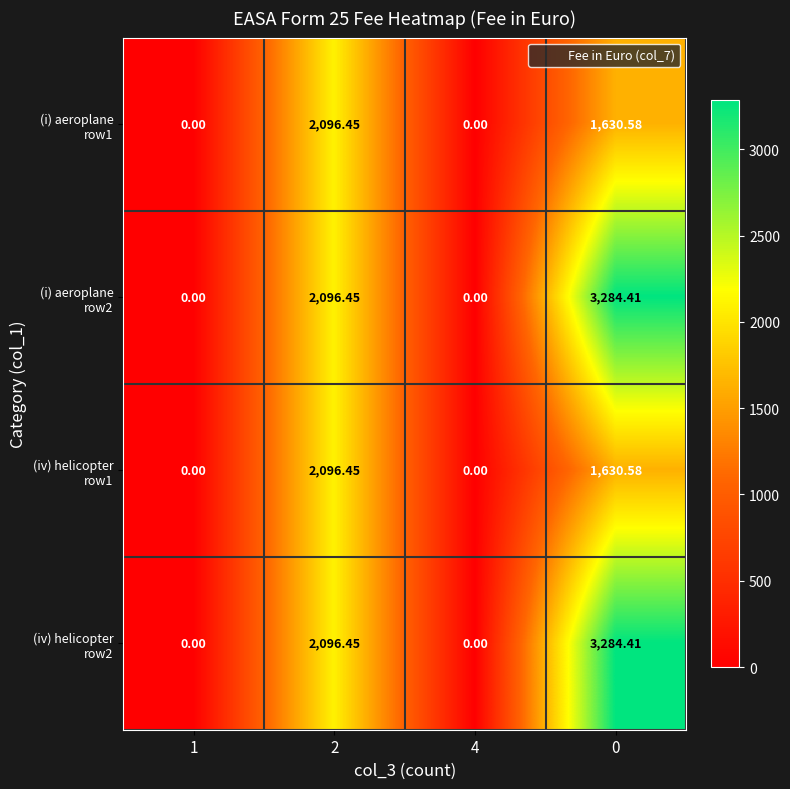

How many data points does each series have?

4